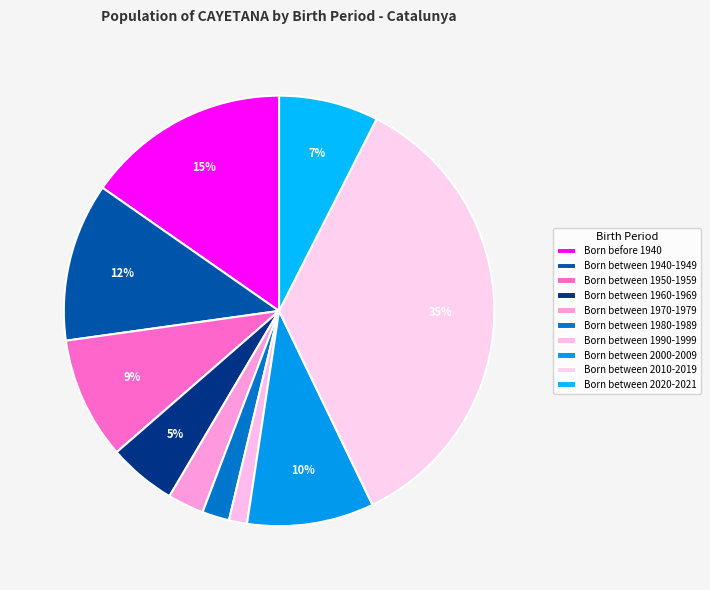

Count the number of slices in the pie.

10